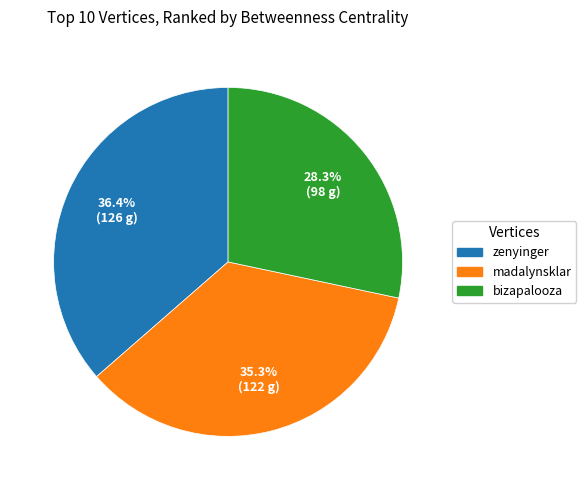

Which slice is the largest?

zenyinger